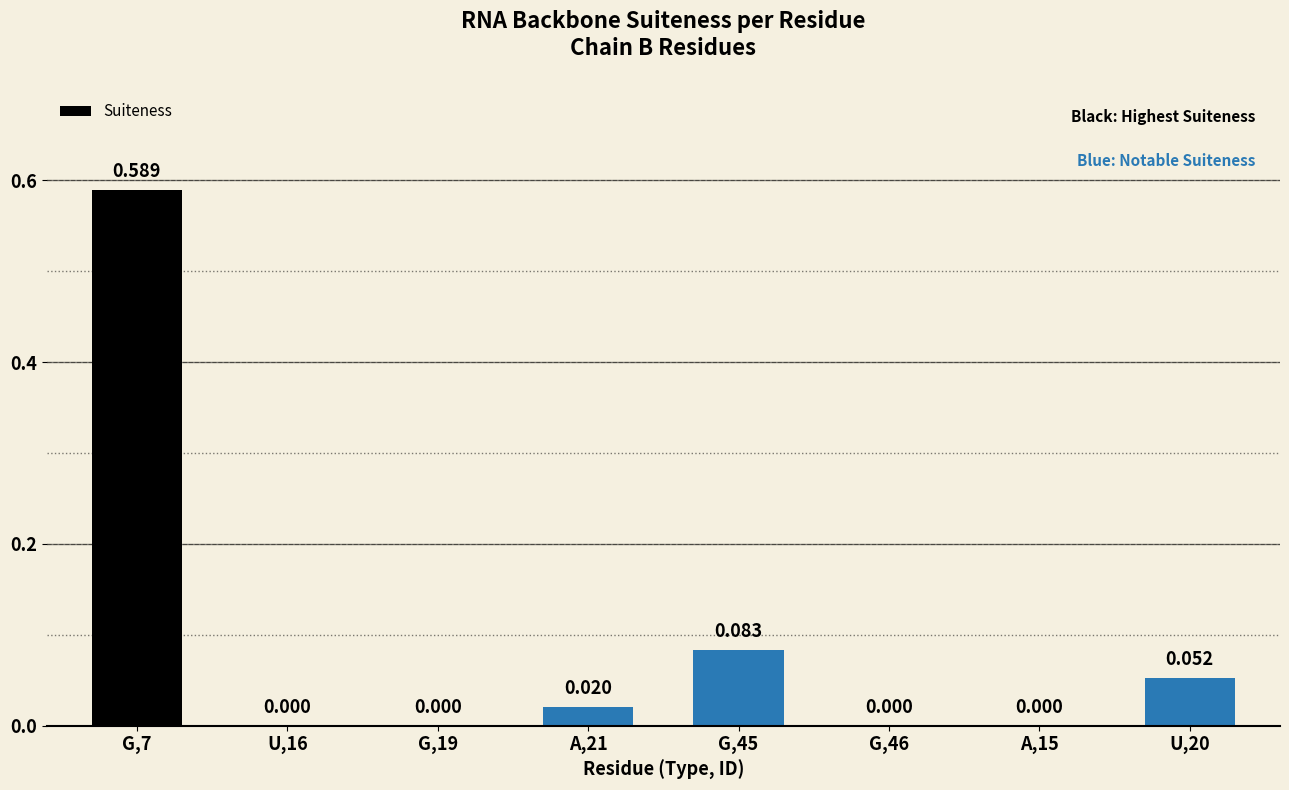

How many positive values are there?

4